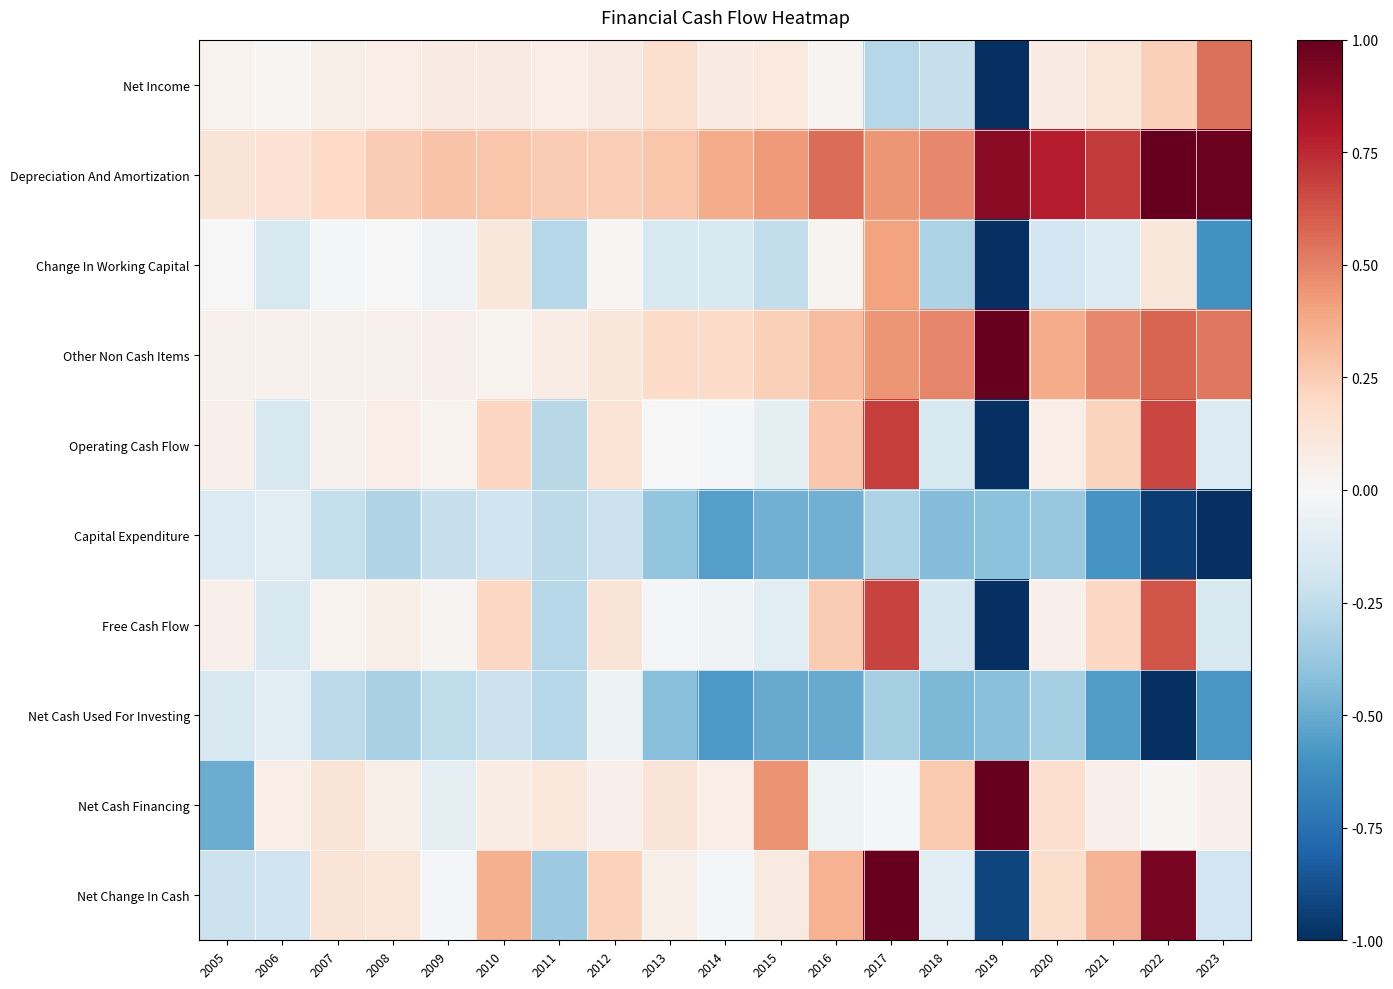

Reading left to right, extract all data points from this chart.

Net Income: 2005=0.0	2006=0.0	2007=0.1	2008=0.1	2009=0.1	2010=0.1	2011=0.1	2012=0.1	2013=0.2	2014=0.1	2015=0.1	2016=0.0	2017=-0.3	2018=-0.2	2019=-1.0	2020=0.1	2021=0.1	2022=0.2	2023=0.5
Depreciation And Amortization: 2005=0.1	2006=0.1	2007=0.2	2008=0.3	2009=0.3	2010=0.3	2011=0.3	2012=0.2	2013=0.3	2014=0.4	2015=0.4	2016=0.6	2017=0.4	2018=0.5	2019=0.9	2020=0.8	2021=0.7	2022=1.0	2023=1.0
Change In Working Capital: 2005=0.0	2006=-0.2	2007=-0.0	2008=0.0	2009=-0.0	2010=0.1	2011=-0.3	2012=0.0	2013=-0.2	2014=-0.2	2015=-0.2	2016=0.0	2017=0.4	2018=-0.3	2019=-1.0	2020=-0.2	2021=-0.1	2022=0.1	2023=-0.6
Other Non Cash Items: 2005=0.0	2006=0.0	2007=0.0	2008=0.0	2009=0.1	2010=0.0	2011=0.1	2012=0.1	2013=0.2	2014=0.2	2015=0.2	2016=0.3	2017=0.4	2018=0.5	2019=1.0	2020=0.4	2021=0.5	2022=0.6	2023=0.5
Operating Cash Flow: 2005=0.1	2006=-0.2	2007=0.0	2008=0.1	2009=0.0	2010=0.2	2011=-0.3	2012=0.1	2013=0.0	2014=-0.0	2015=-0.1	2016=0.3	2017=0.7	2018=-0.2	2019=-1.0	2020=0.1	2021=0.2	2022=0.7	2023=-0.1
Capital Expenditure: 2005=-0.1	2006=-0.1	2007=-0.2	2008=-0.3	2009=-0.2	2010=-0.2	2011=-0.3	2012=-0.2	2013=-0.4	2014=-0.6	2015=-0.5	2016=-0.5	2017=-0.3	2018=-0.4	2019=-0.4	2020=-0.4	2021=-0.6	2022=-1.0	2023=-1.0
Free Cash Flow: 2005=0.0	2006=-0.2	2007=0.0	2008=0.1	2009=0.0	2010=0.2	2011=-0.3	2012=0.1	2013=-0.0	2014=-0.0	2015=-0.1	2016=0.3	2017=0.7	2018=-0.2	2019=-1.0	2020=0.1	2021=0.2	2022=0.6	2023=-0.2
Net Cash Used For Investing: 2005=-0.2	2006=-0.1	2007=-0.3	2008=-0.3	2009=-0.3	2010=-0.2	2011=-0.3	2012=-0.1	2013=-0.4	2014=-0.6	2015=-0.5	2016=-0.5	2017=-0.3	2018=-0.4	2019=-0.4	2020=-0.3	2021=-0.6	2022=-1.0	2023=-0.6
Net Cash Financing: 2005=-0.5	2006=0.1	2007=0.1	2008=0.1	2009=-0.1	2010=0.1	2011=0.1	2012=0.1	2013=0.1	2014=0.1	2015=0.4	2016=-0.0	2017=-0.0	2018=0.3	2019=1.0	2020=0.2	2021=0.1	2022=0.0	2023=0.1
Net Change In Cash: 2005=-0.2	2006=-0.2	2007=0.1	2008=0.1	2009=-0.0	2010=0.4	2011=-0.4	2012=0.2	2013=0.1	2014=-0.0	2015=0.1	2016=0.4	2017=1.0	2018=-0.1	2019=-0.9	2020=0.2	2021=0.3	2022=1.0	2023=-0.2